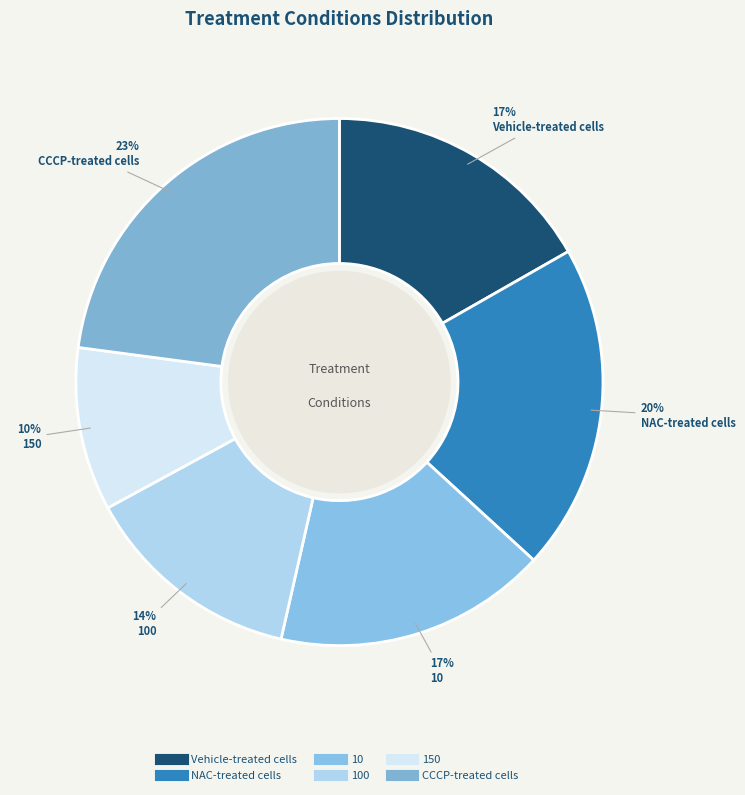

What is the largest slice in the pie chart?

CCCP-treated cells